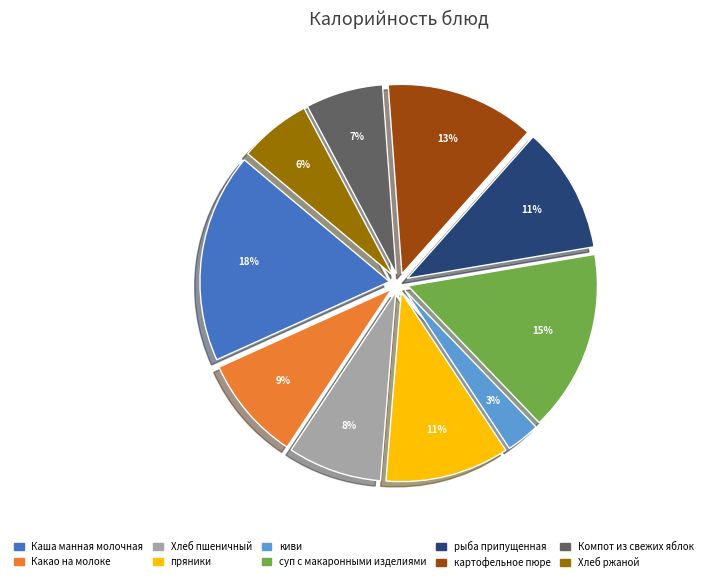

To the nearest percent, what is the combined percentage of суп с макаронными изделиями and Каша манная молочная?

33%